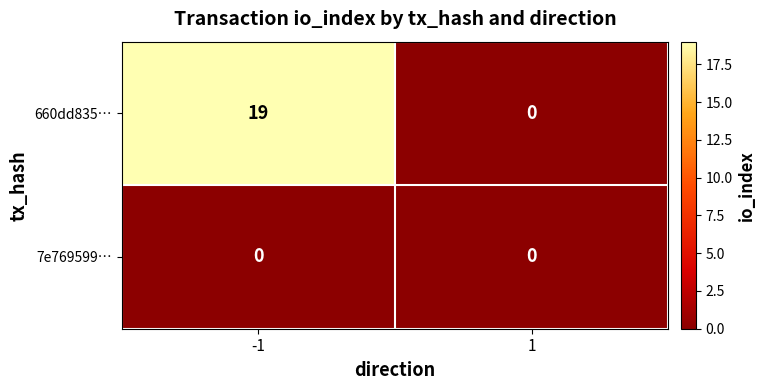

What is the highest value of the 660dd835… series?

19